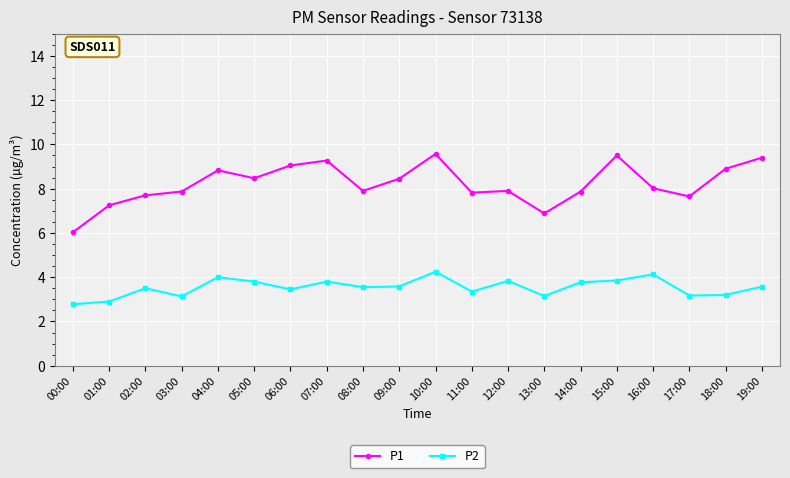

What is the difference between the maximum and second lowest values in the P1 series?

2.7